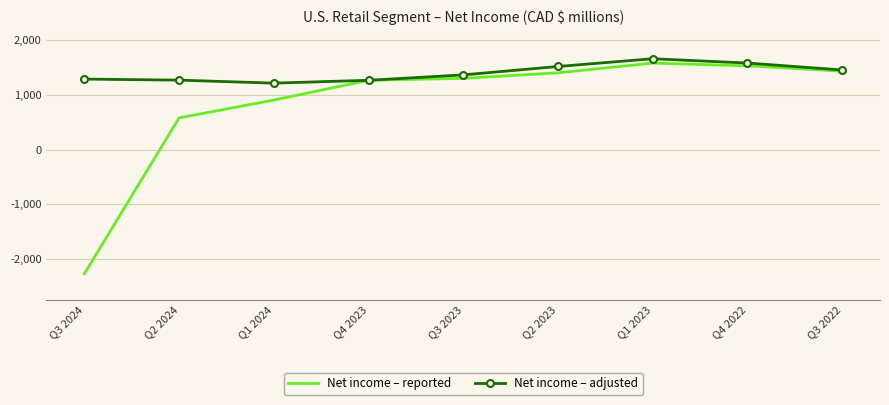

Rank the series by their average value, from lowest to highest.

Net income – reported, Net income – adjusted